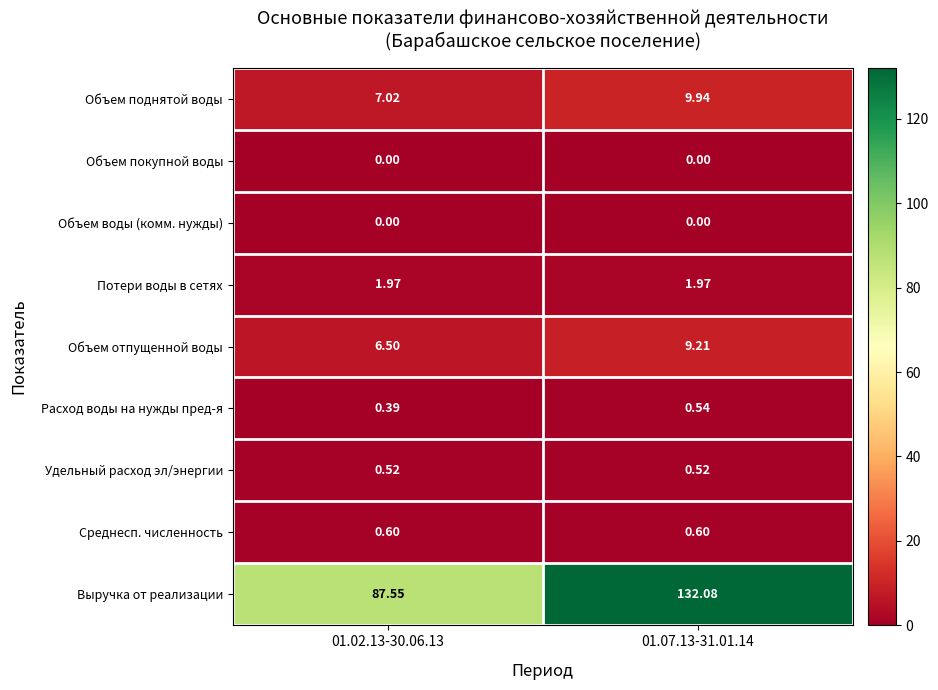

At which category is the sum across all series the highest?

01.07.13-31.01.14